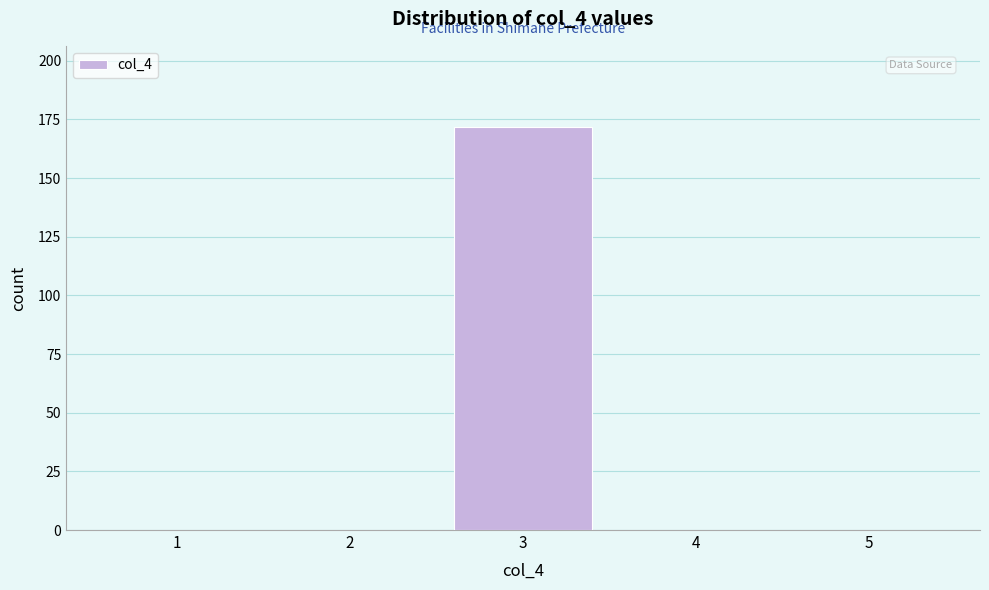

Reading right to left, transcribe all the data shown in this chart.

5=0	4=0	3=172	2=0	1=0